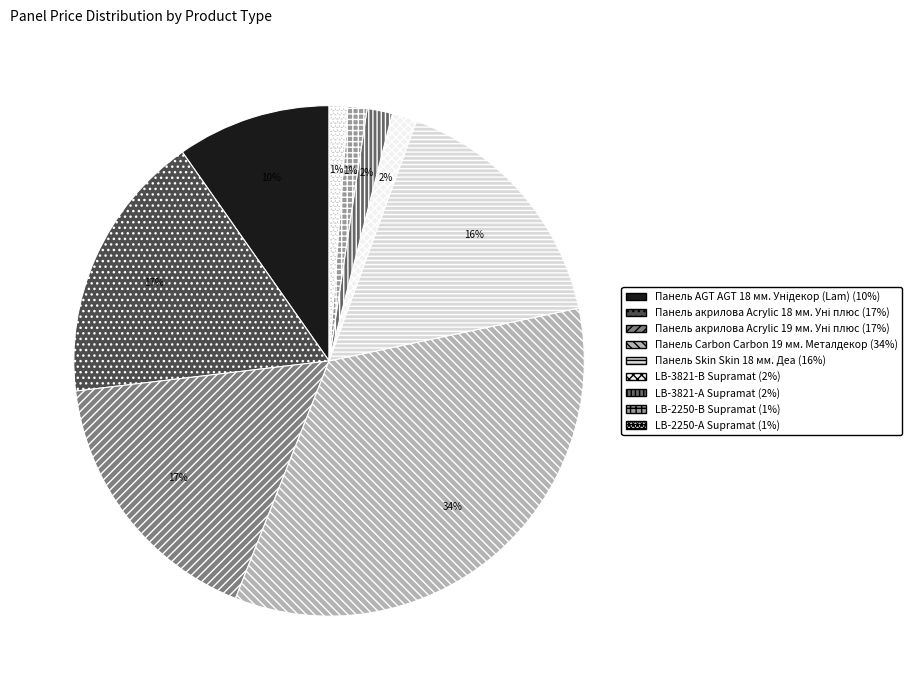

What percentage is the LB-3821-В Supramat slice, to the nearest percent?

2%